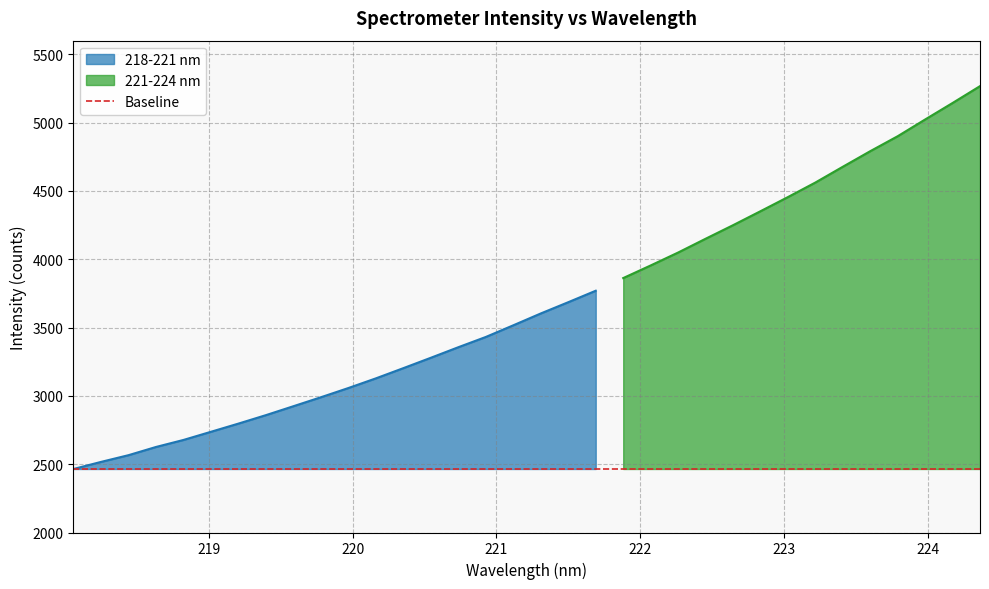

What is the maximum value shown in the chart?

5267.2